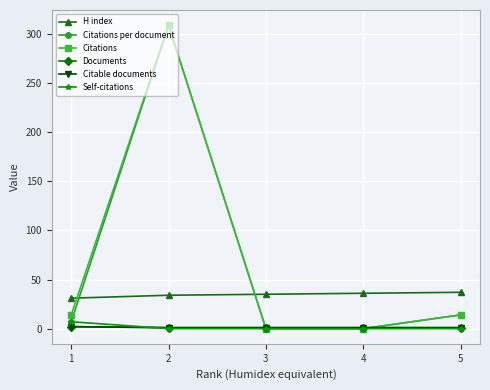

Is this an area chart (filled region under the line)?

No